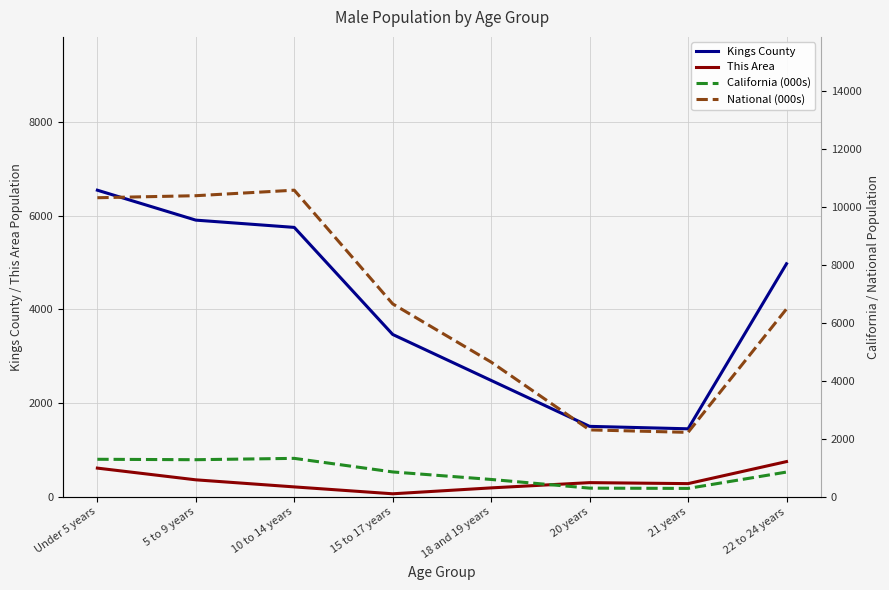

What is the difference between the Kings County values at 5 to 9 years and 22 to 24 years?

931